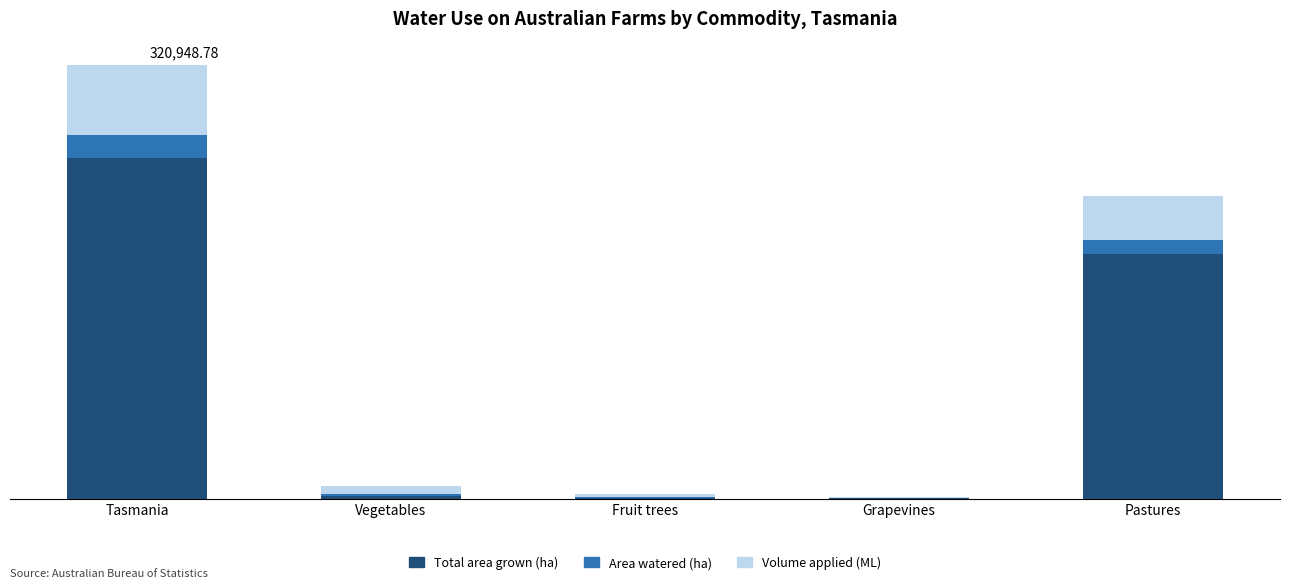

List the labels in order of Area watered (ha) value, smallest first.

Grapevines, Fruit trees, Vegetables, Pastures, Tasmania